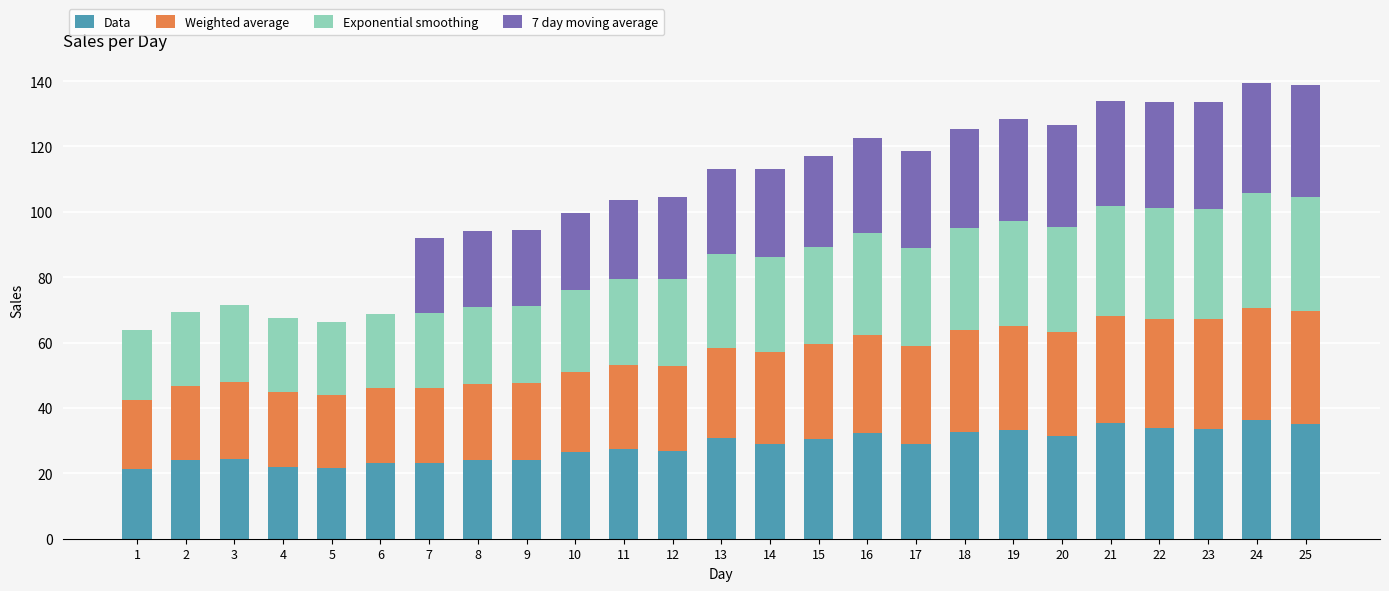

What is the difference between the Data values at 13 and 5?

9.0